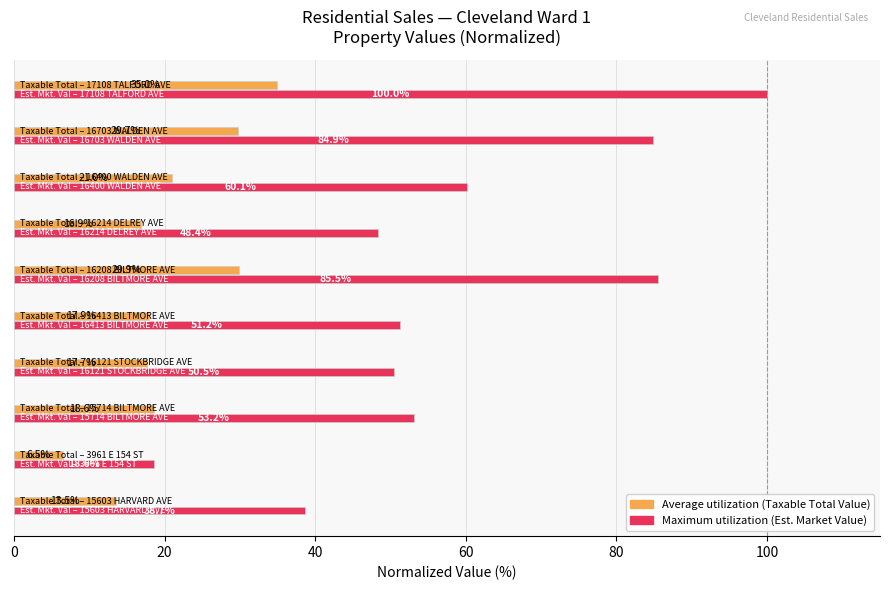

What is the maximum value shown in the chart?

100.0